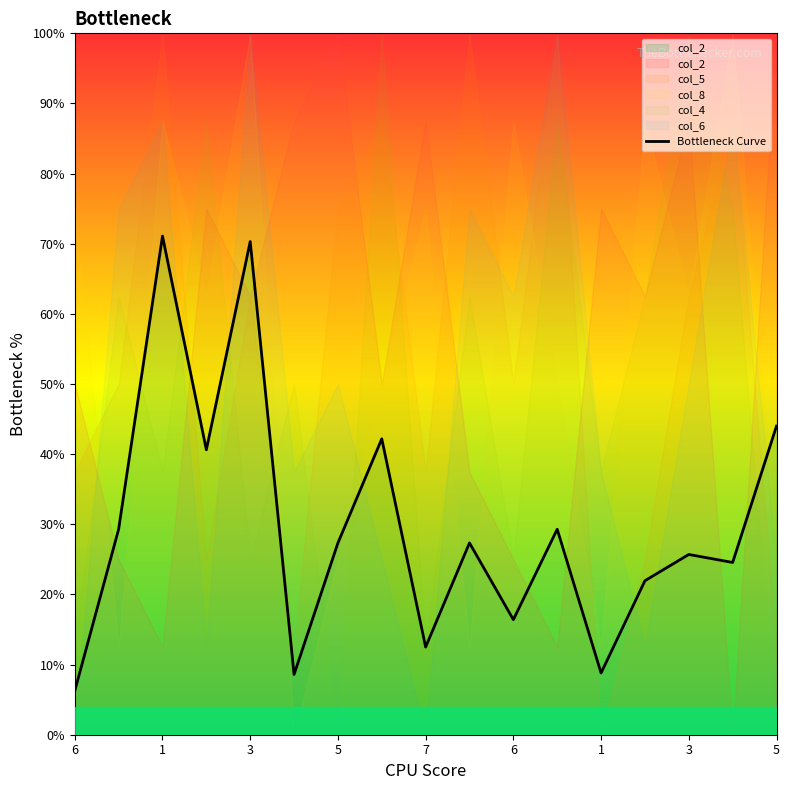

How many lines are shown in the chart?

1